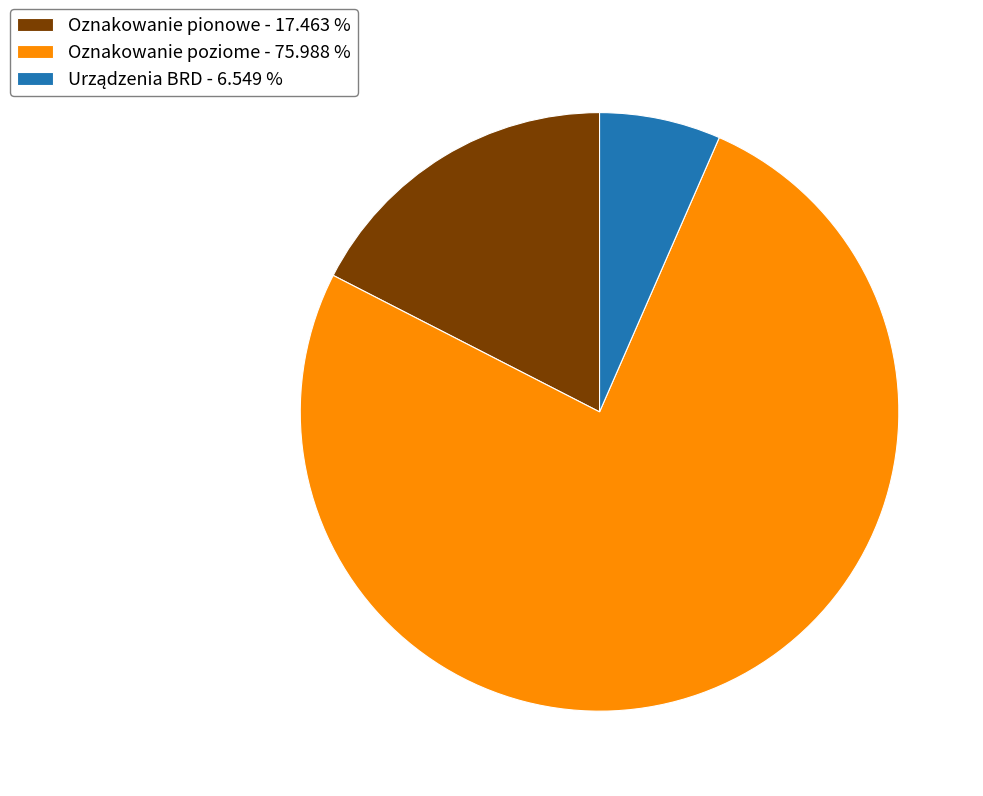

What is the largest slice in the pie chart?

Oznakowanie poziome